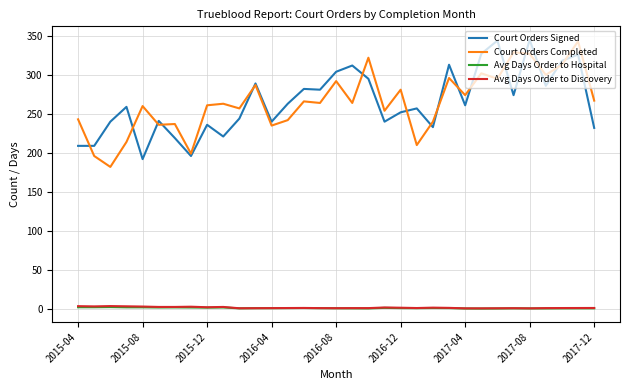

What is the maximum value for Avg Days Order to Discovery?

3.6